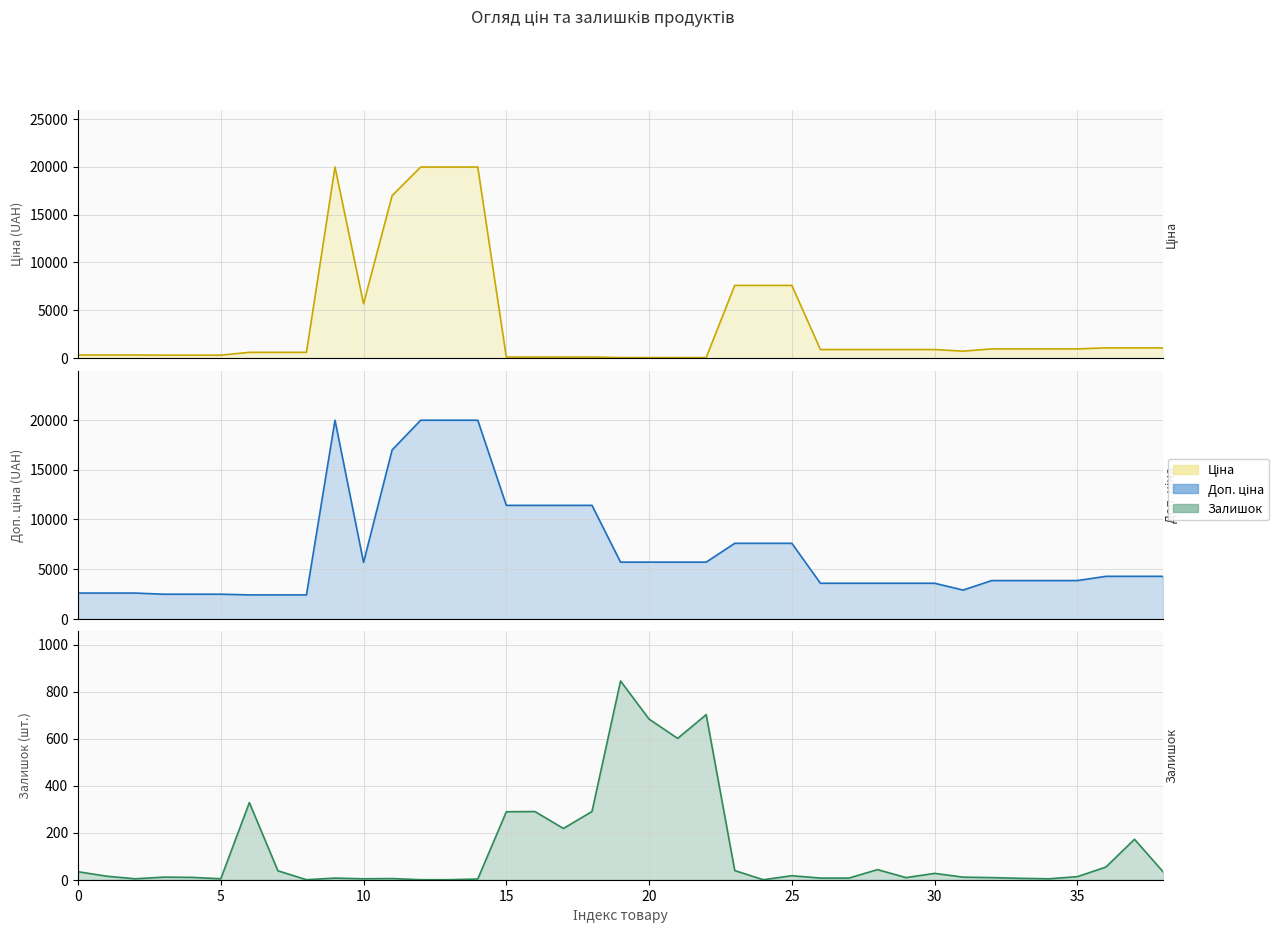

What is the minimum value for Доп. ціна?

2414.8